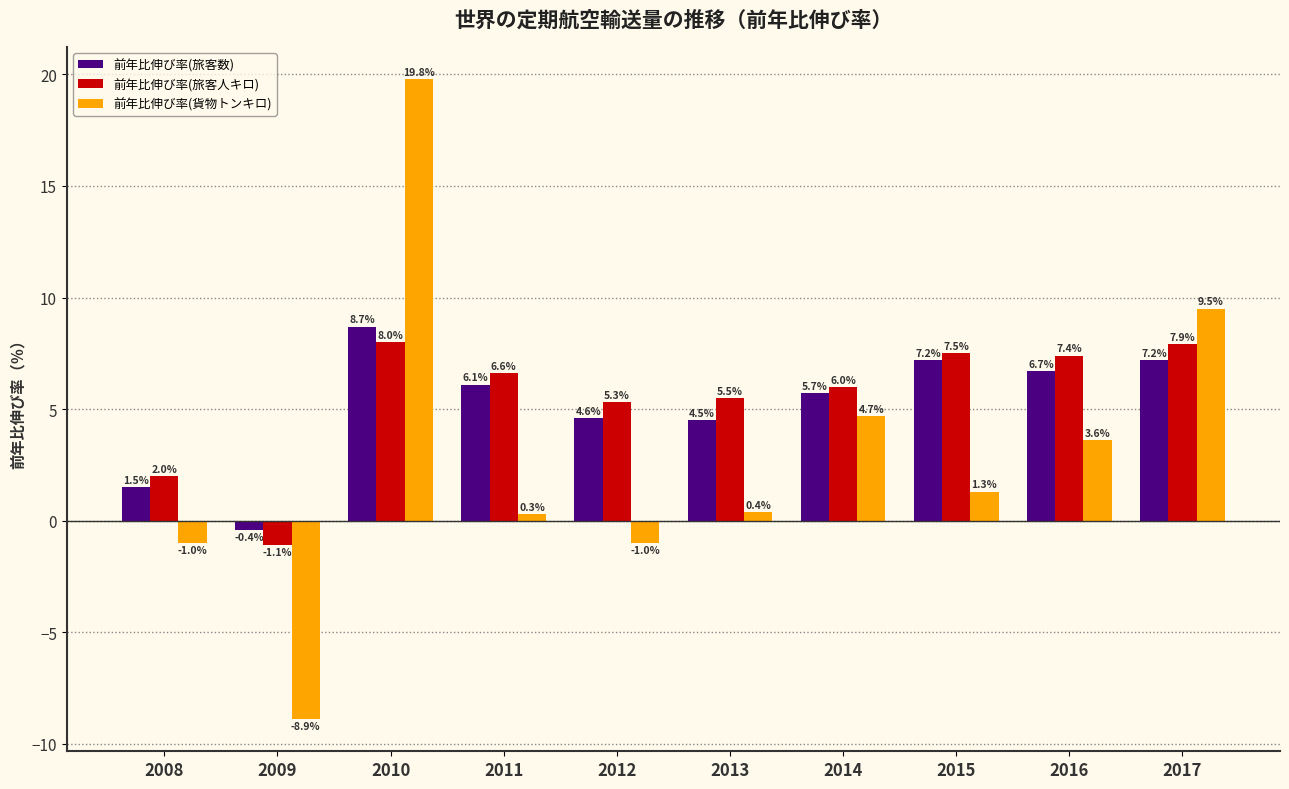

At which category is the sum across all series the highest?

2010